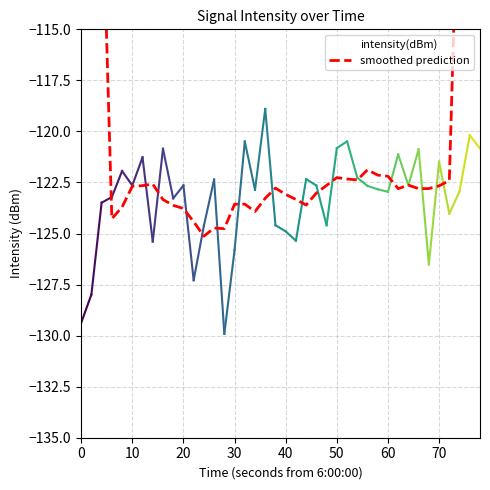

List the series in order of their overall mean, highest first.

smoothed prediction, intensity(dBm)